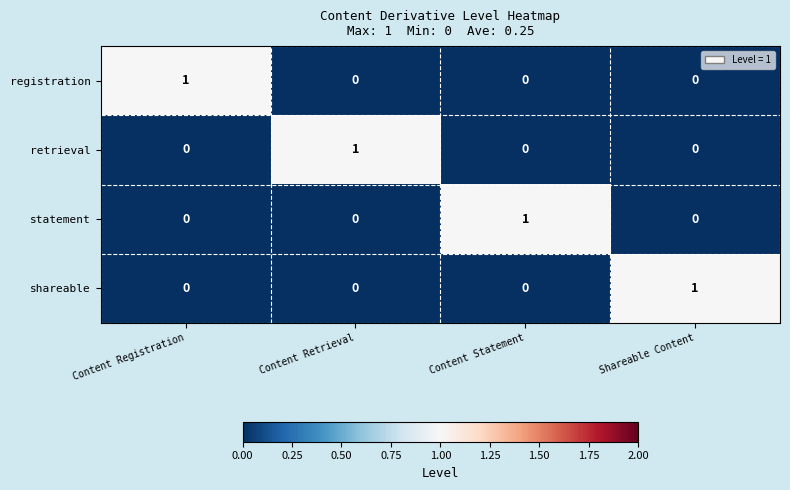

Reading left to right, extract all data points from this chart.

registration: Content Registration=1	Content Retrieval=0	Content Statement=0	Shareable Content=0
retrieval: Content Registration=0	Content Retrieval=1	Content Statement=0	Shareable Content=0
statement: Content Registration=0	Content Retrieval=0	Content Statement=1	Shareable Content=0
shareable: Content Registration=0	Content Retrieval=0	Content Statement=0	Shareable Content=1